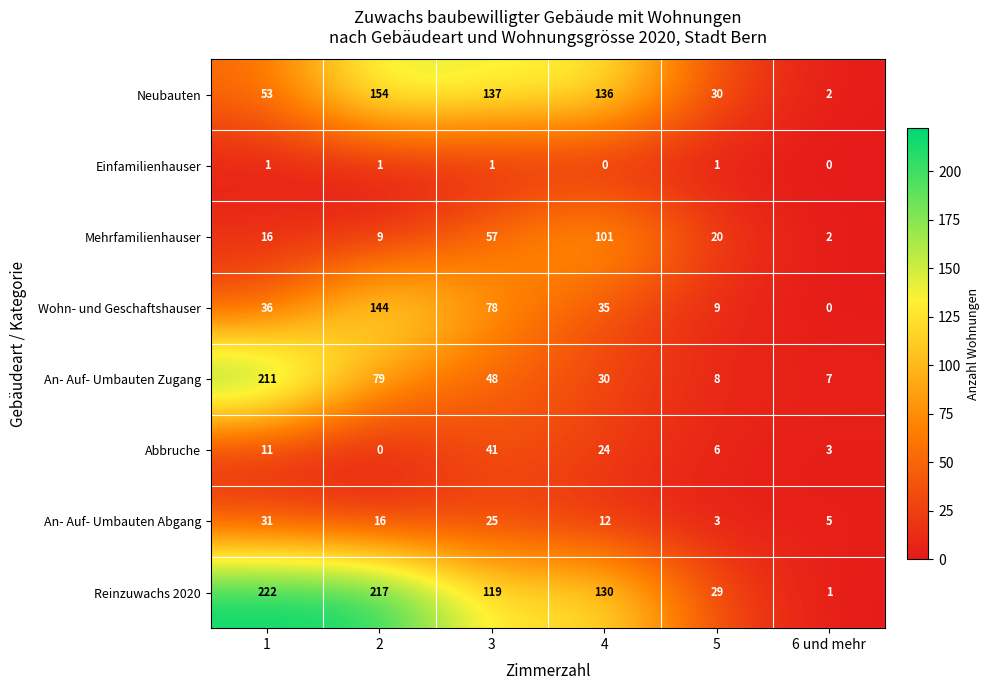

At how many categories does at least one series exceed 101?

4